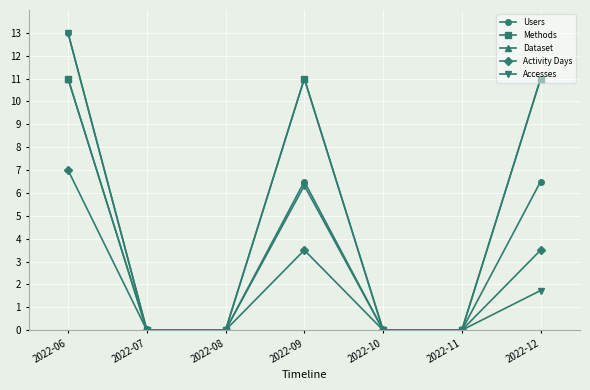

How many lines are shown in the chart?

5